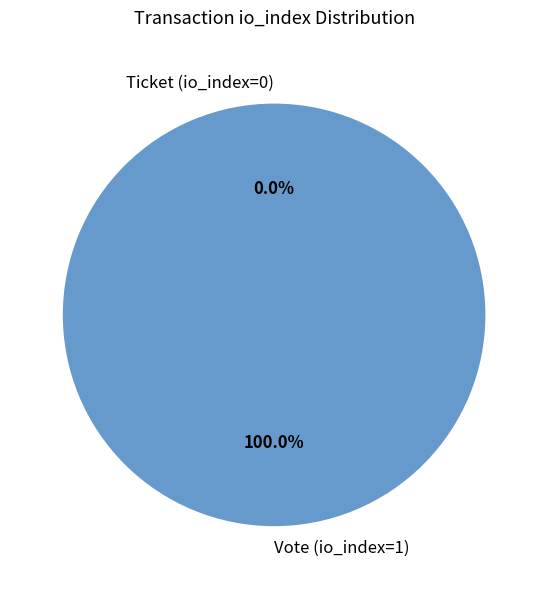

True or false: Ticket (io_index=0) accounts for 1% of the total.

False